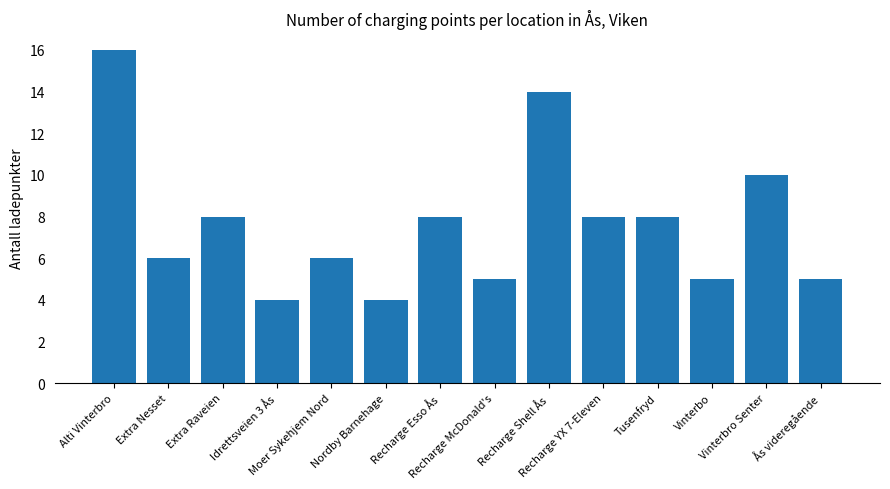

What position from the left is Alti Vinterbro?

1